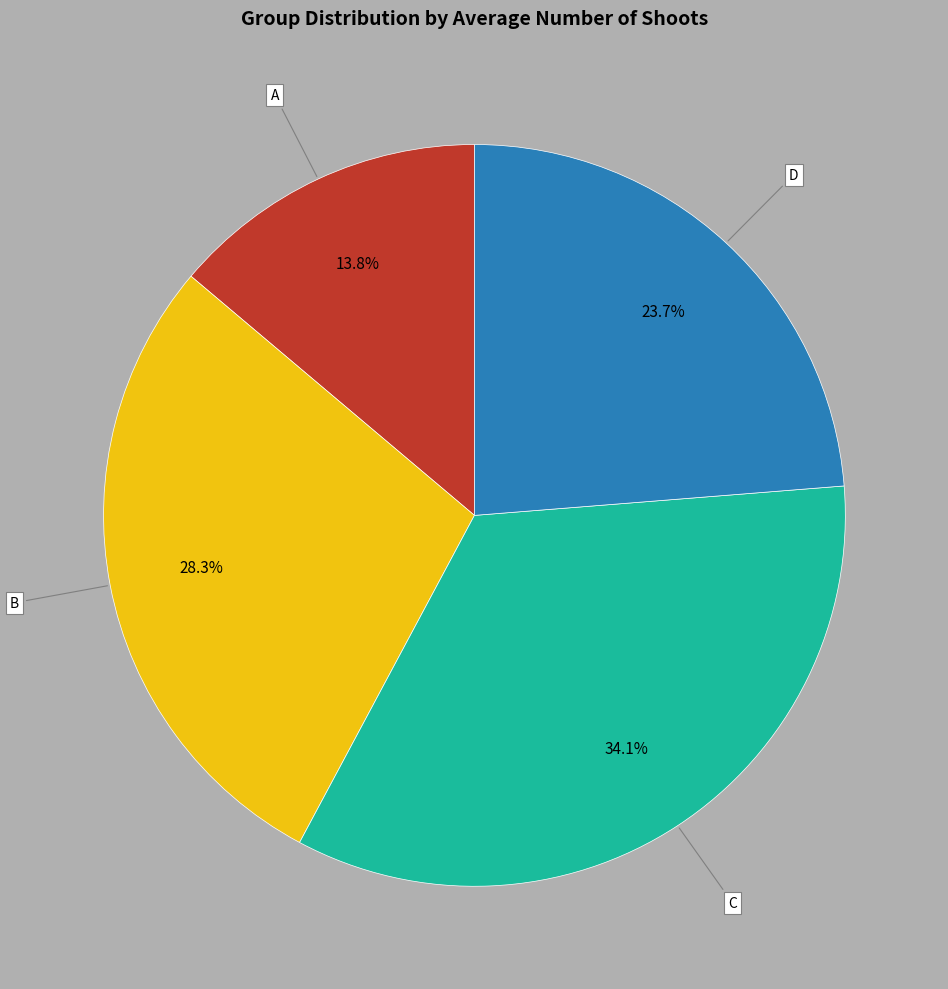

To the nearest percent, what is the difference between the largest and smallest slice percentages?

20%